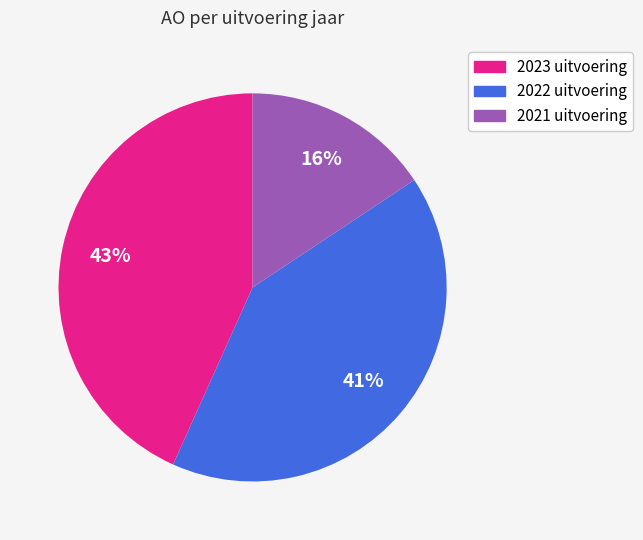

How many segments does this pie chart have?

3